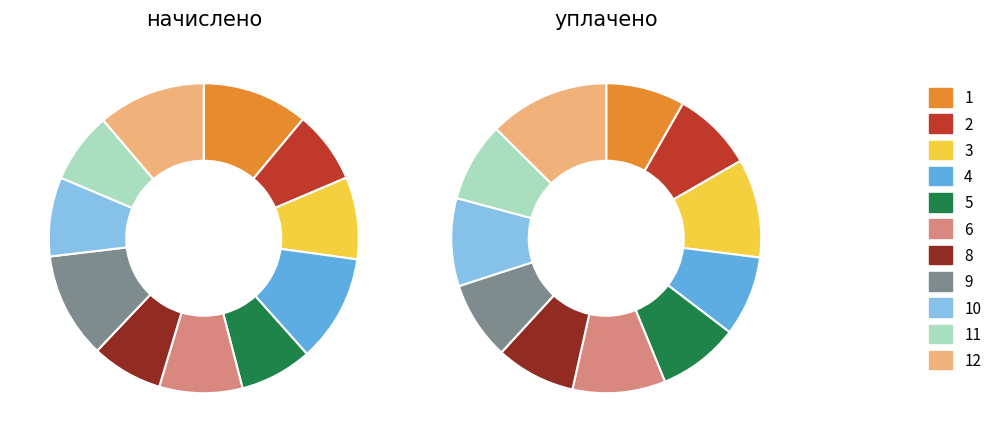

Is there any slice that represents more than half of the pie?

No